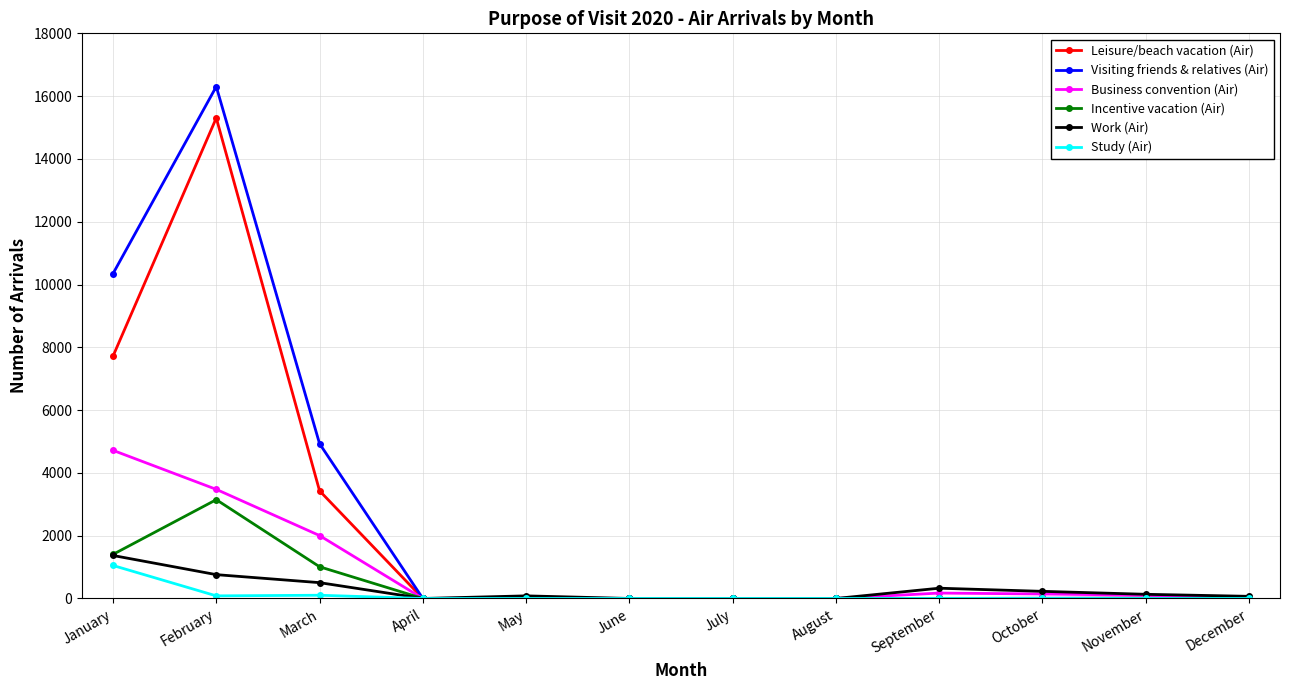

What is the maximum value shown in the chart?

16304